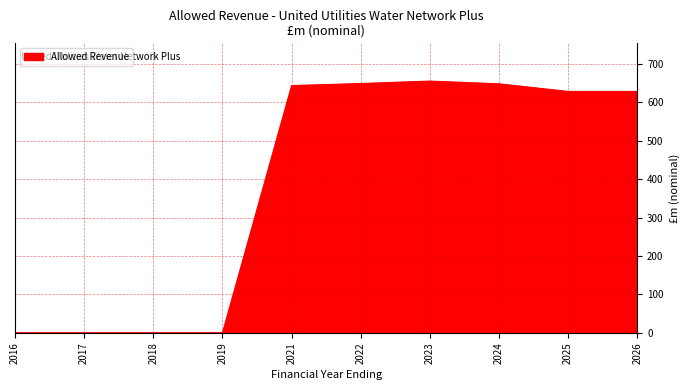

The chart shows a value of 0.0 at 2017. True or false?

True